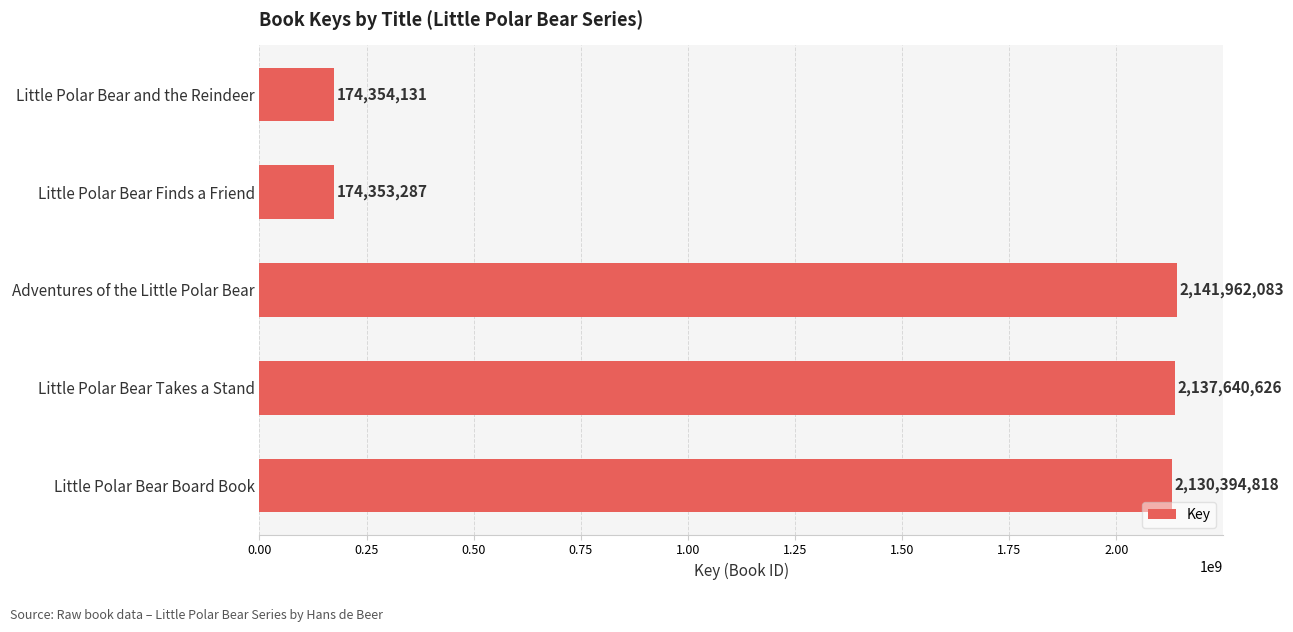

Rank the categories by value from lowest to highest.

Little Polar Bear Finds a Friend, Little Polar Bear and the Reindeer, Little Polar Bear Board Book, Little Polar Bear Takes a Stand, Adventures of the Little Polar Bear